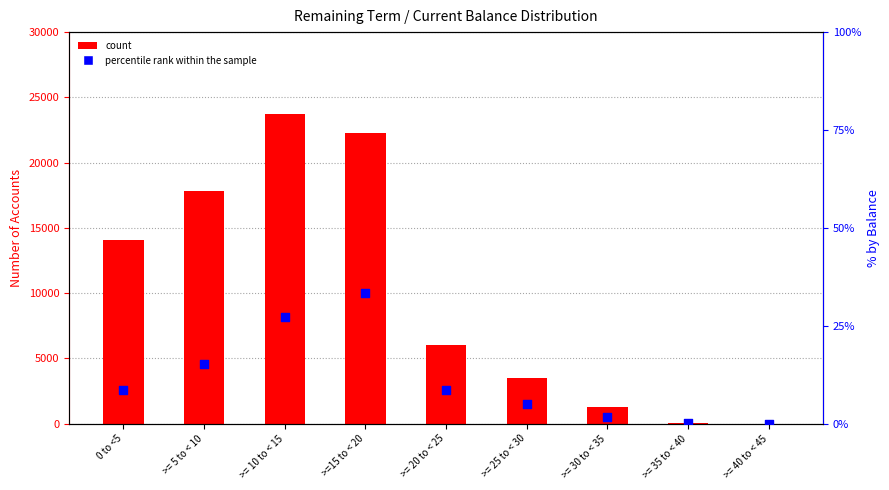

Is the value of count at 0 to <5 greater than the value of percentile rank within the sample at >= 20 to < 25?

Yes